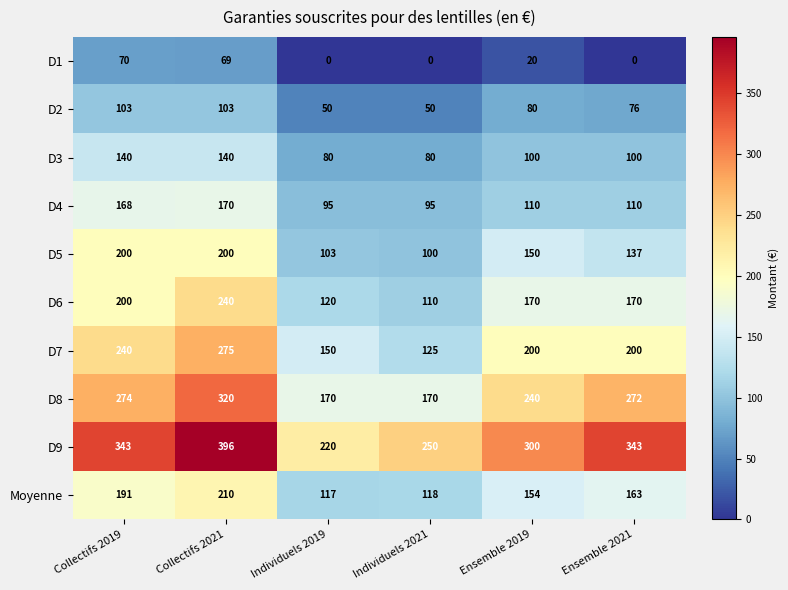

Count the D9 values in the range 250 to 343.

4